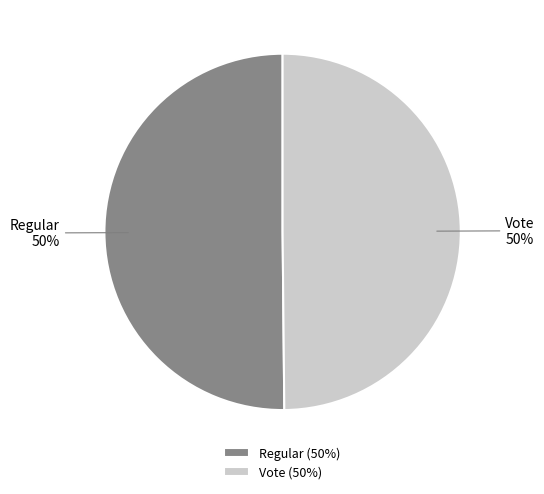

What percentage is the Regular slice, to the nearest percent?

50%